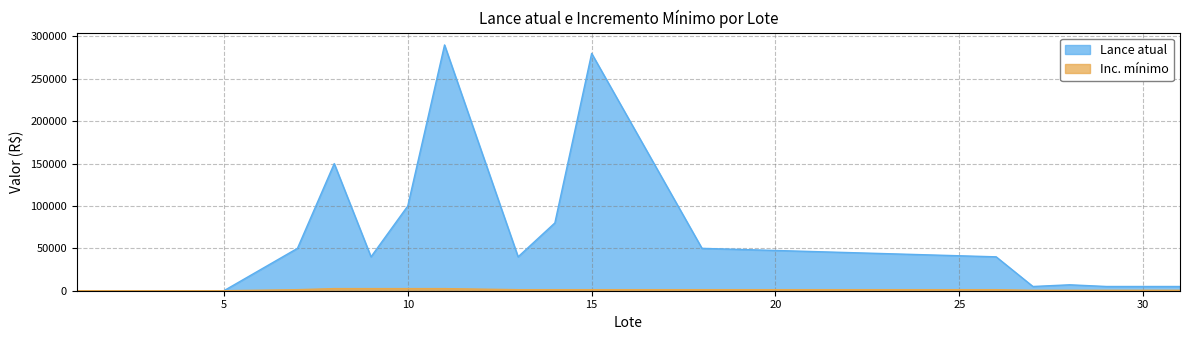

The value of Inc. mínimo at 14 is 727.9. True or false?

False